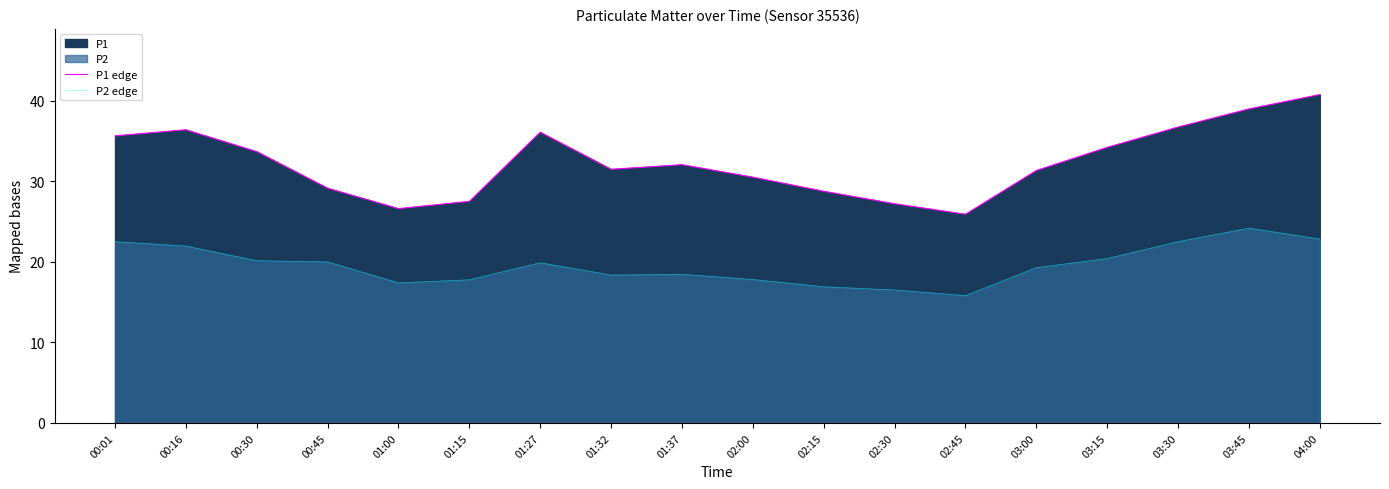

Where is the first local maximum for P2 edge?

01:27